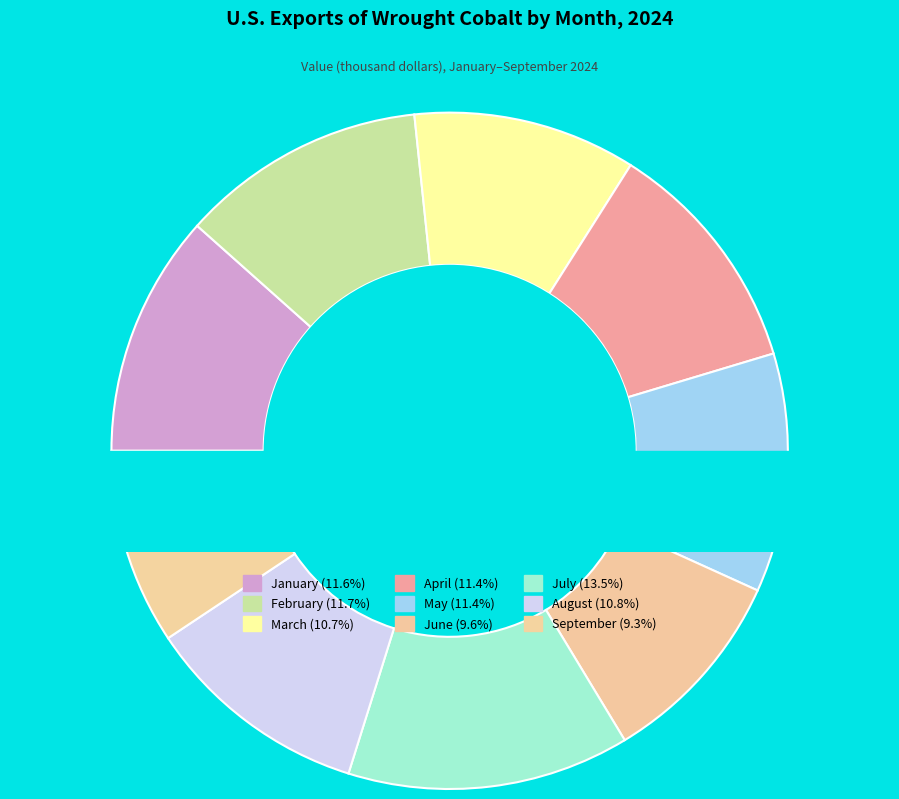

Between March and January, which is larger?

January